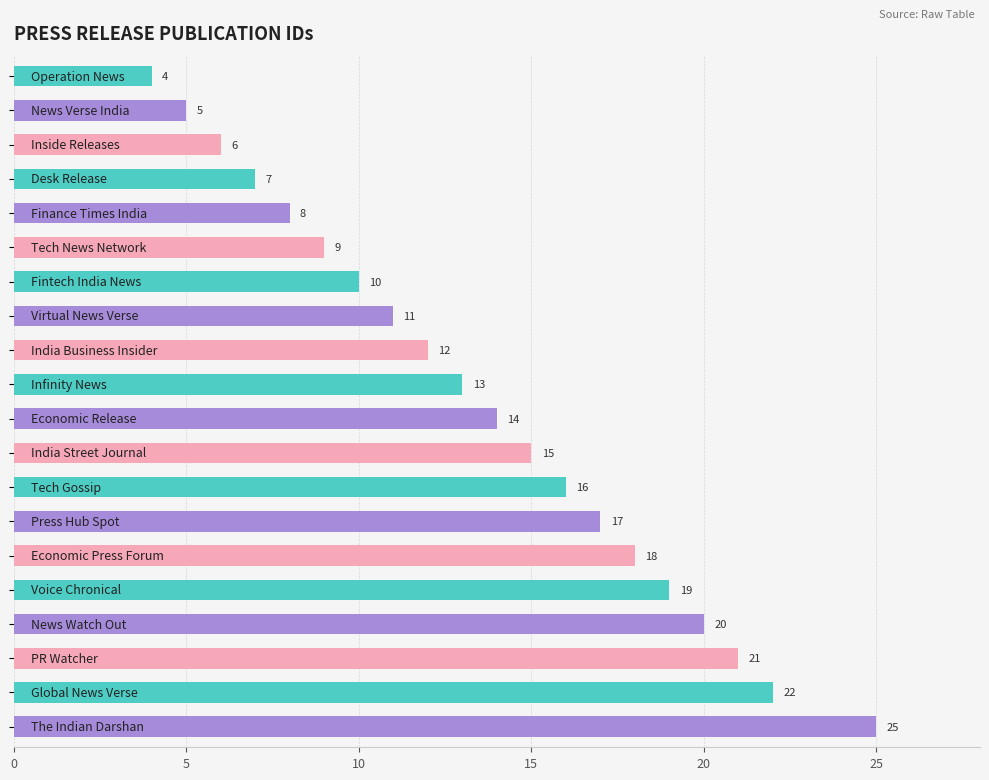

Reading top to bottom, list all the values displayed in this chart.

4	5	6	7	8	9	10	11	12	13	14	15	16	17	18	19	20	21	22	25